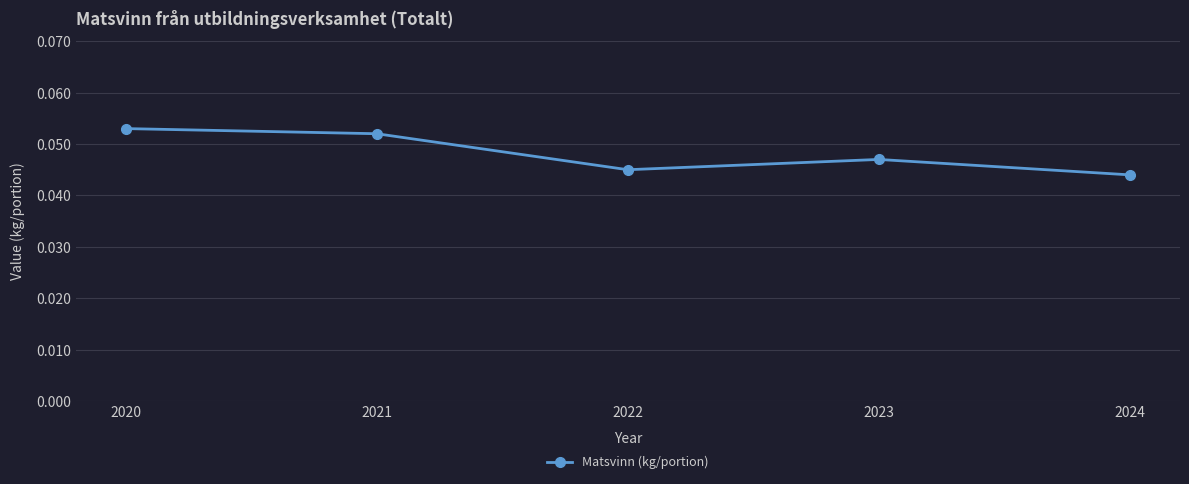

The chart shows a value of 0.0 at 2020. True or false?

False